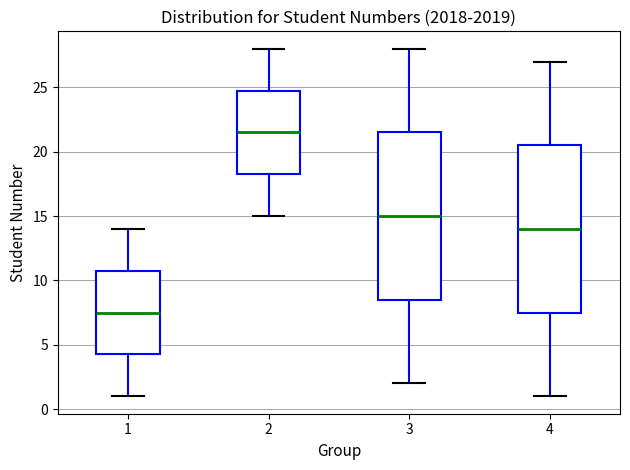

Where does the lower whisker of the box at x = 2 end on the y-axis? The values are not printed on the chart, so give them approximately, as read against the axis.

15.0